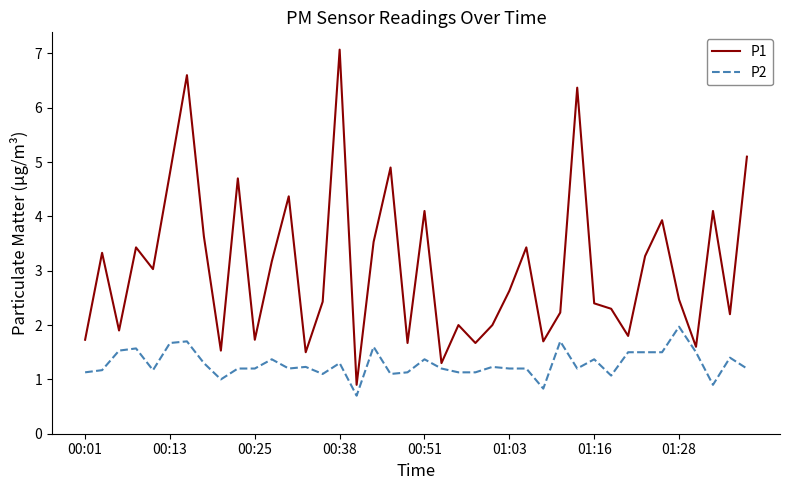

Which series has the widest spread of values?

P1